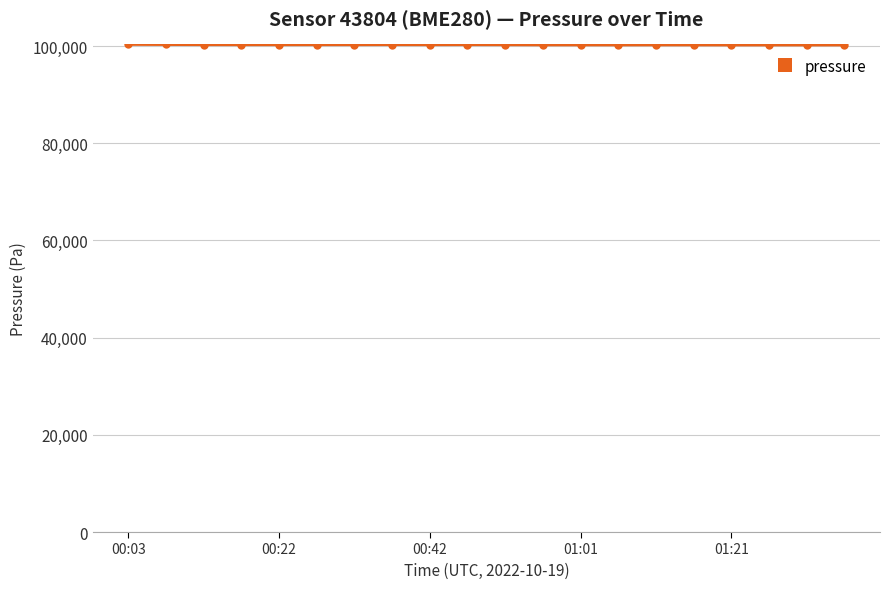

True or false: the data has more than 1 interior local peaks.

True